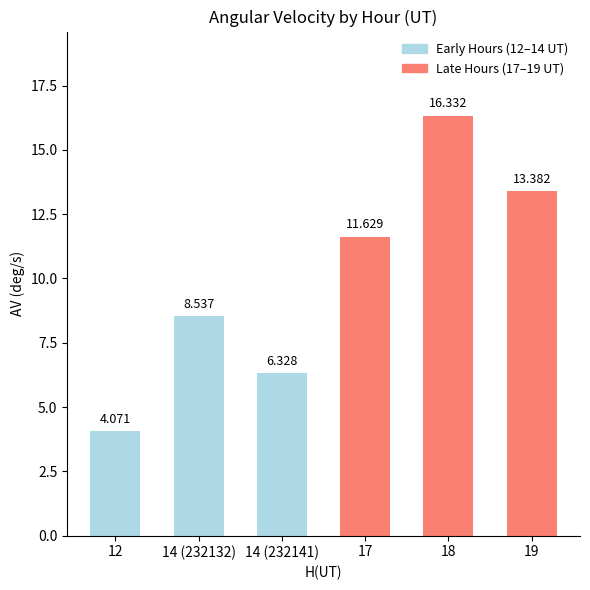

Reading left to right, list all the values displayed in this chart.

4.1	8.5	6.3	11.6	16.3	13.4